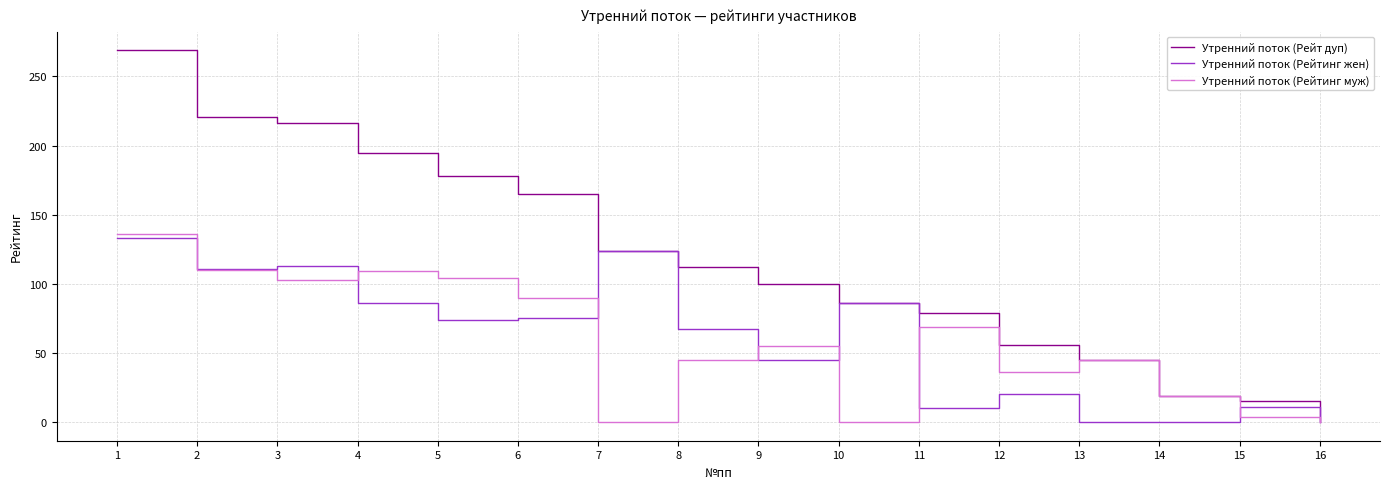

Which series has the largest range (max minus min)?

Утренний поток (Рейт дуп)